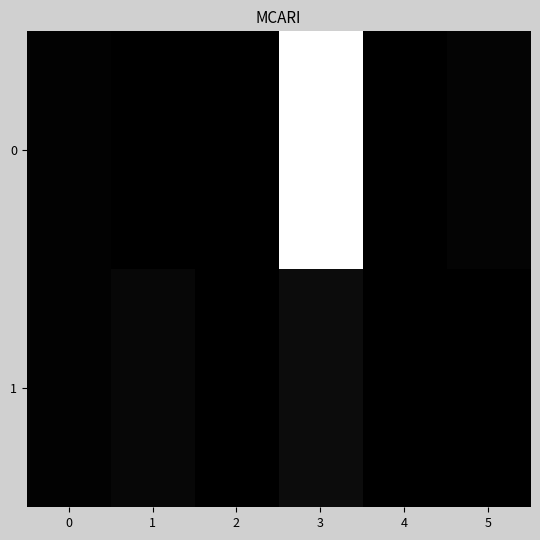

Which has a higher value, 4 or 3?

3